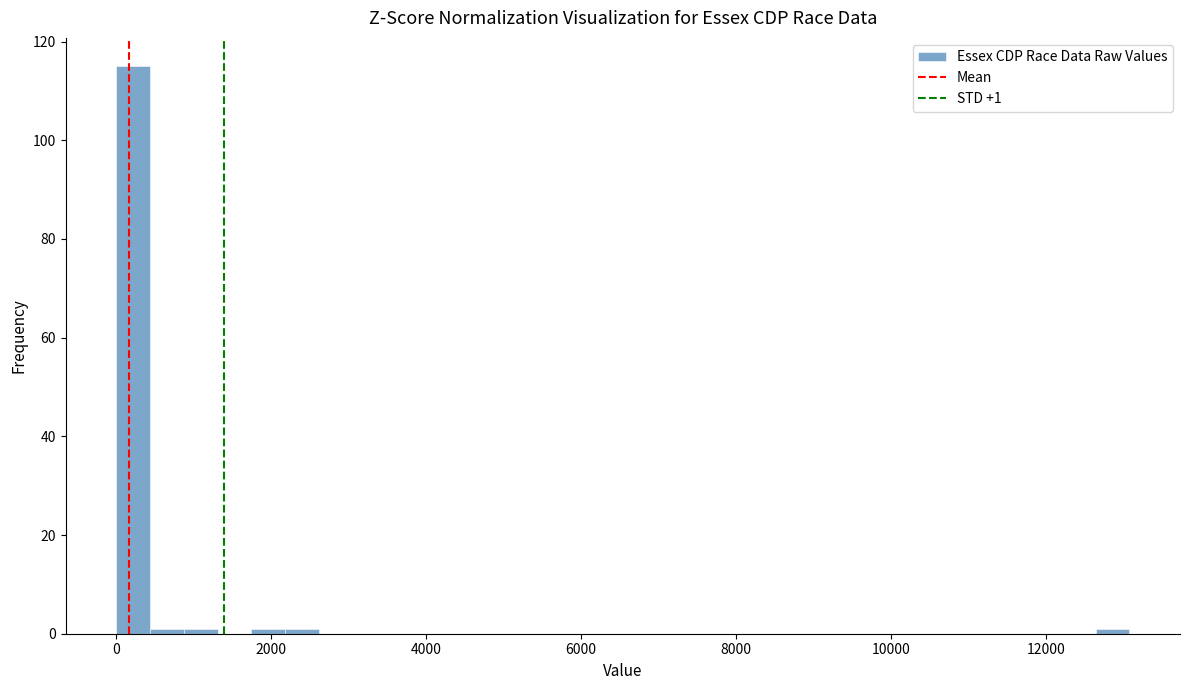

Around what value on the x-axis is the tallest bar? Give the approximate position of its centre, as read against the axis.

200